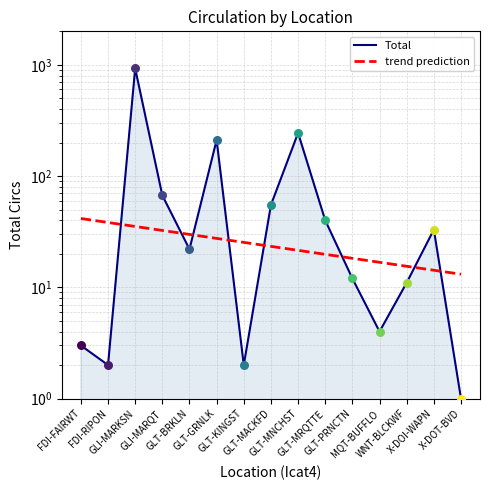

What is the total value across all series at GLT-BRKLN?

51.9